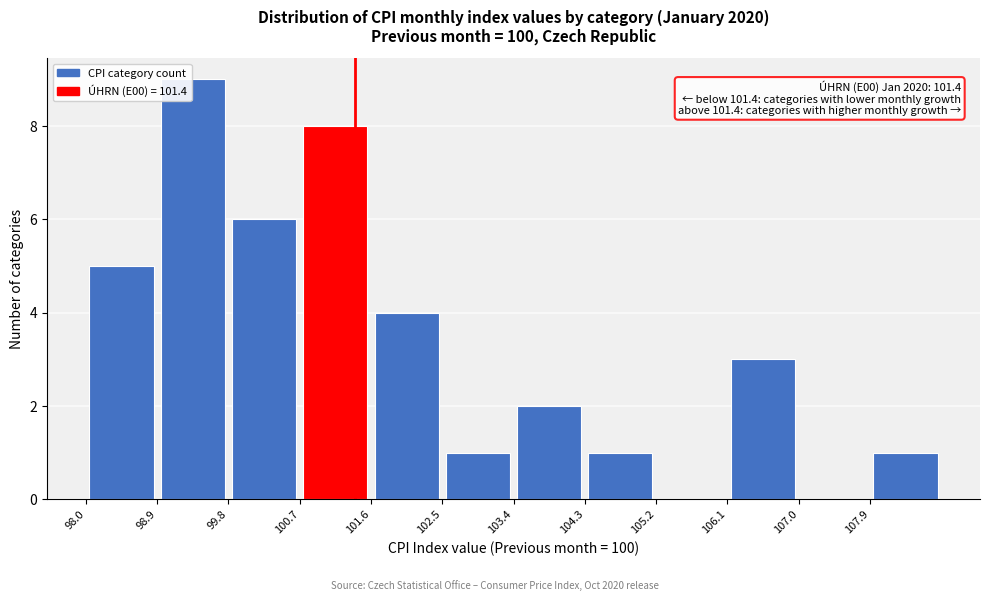

Over which range of the x-axis is the bar tallest?

98.9 to 99.8